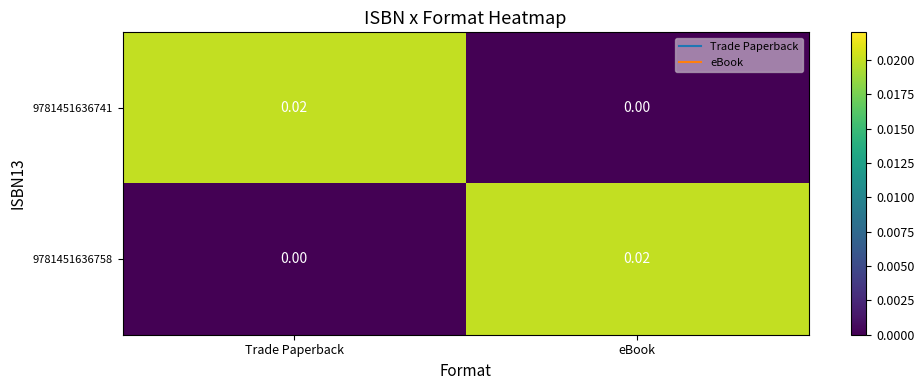

Rank the categories by 9781451636741 value from highest to lowest.

Trade Paperback, eBook